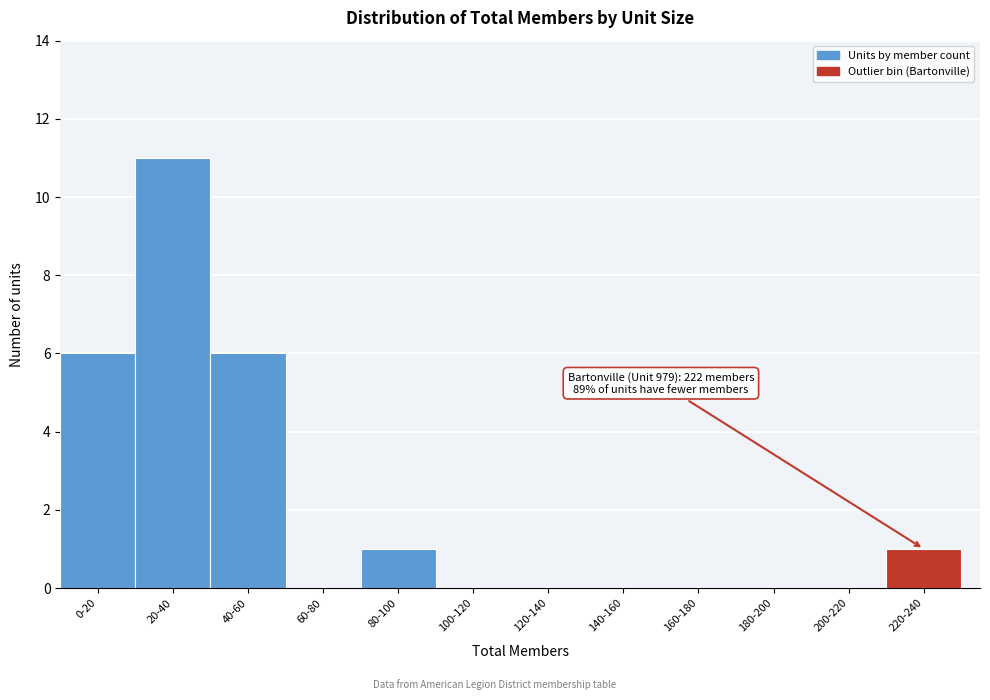

Reading left to right, list all the values displayed in this chart.

0-20=6	20-40=11	40-60=6	60-80=0	80-100=1	100-120=0	120-140=0	140-160=0	160-180=0	180-200=0	200-220=0	220-240=1